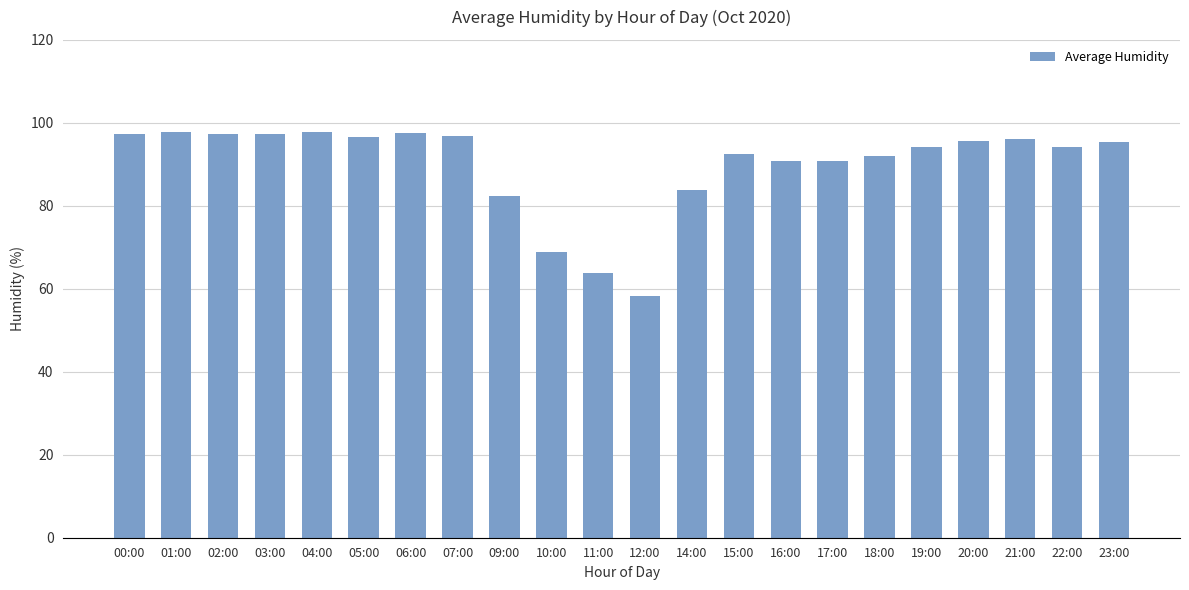

How many bars are there in total?

22